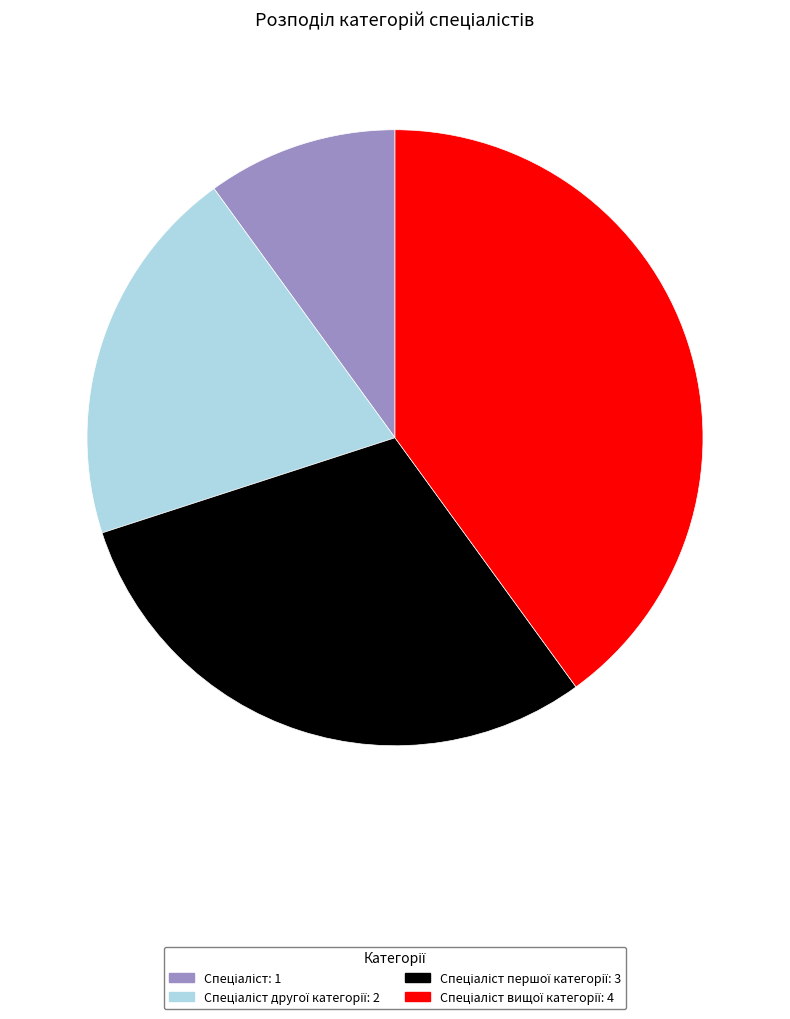

How many slices are in this pie chart?

4